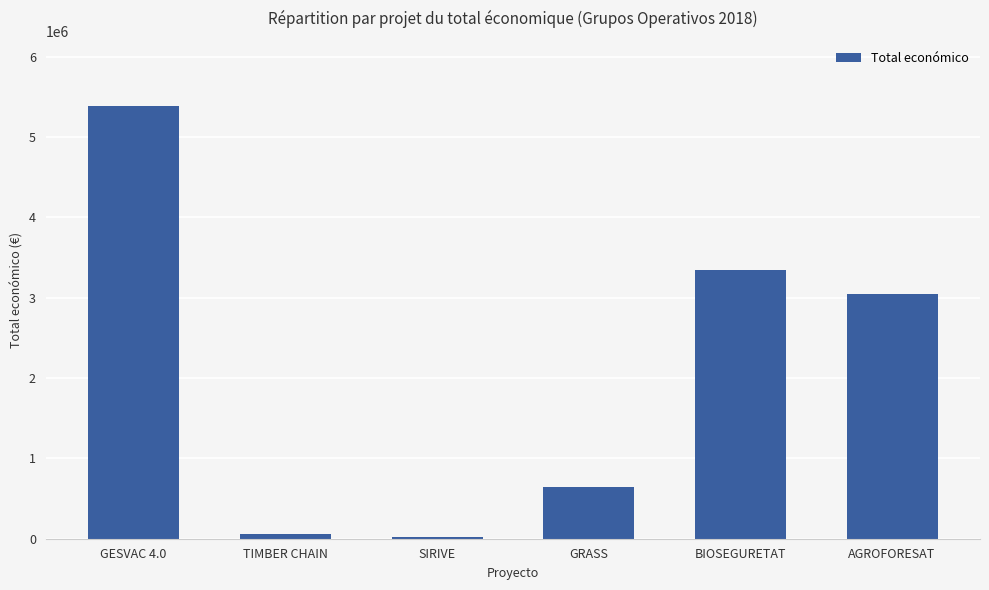

What is the difference between the values at AGROFORESAT and GESVAC 4.0?

2339025